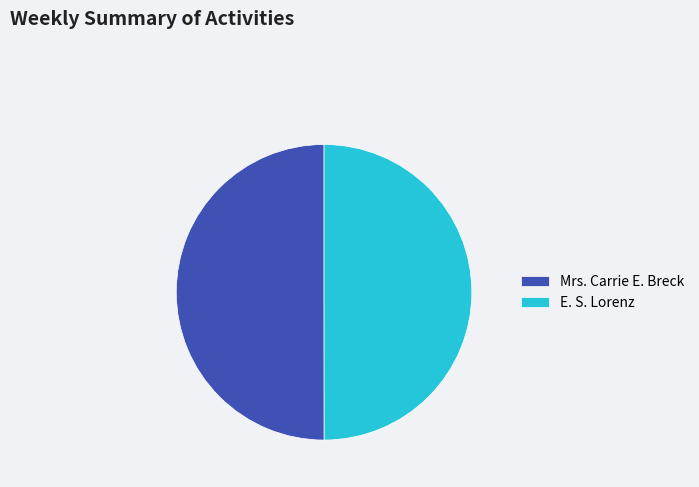

The Mrs. Carrie E. Breck slice represents 39% of the pie. True or false?

False